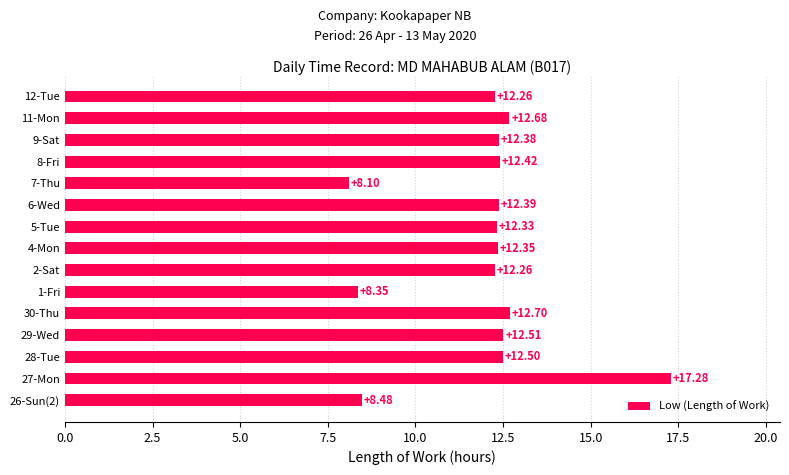

What is the average value?

11.9